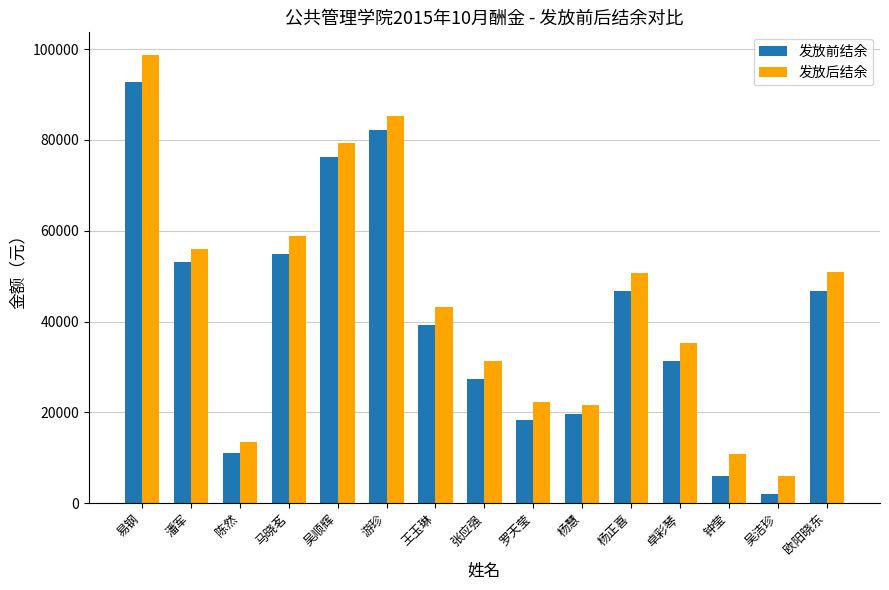

How many bars are there in each group?

2